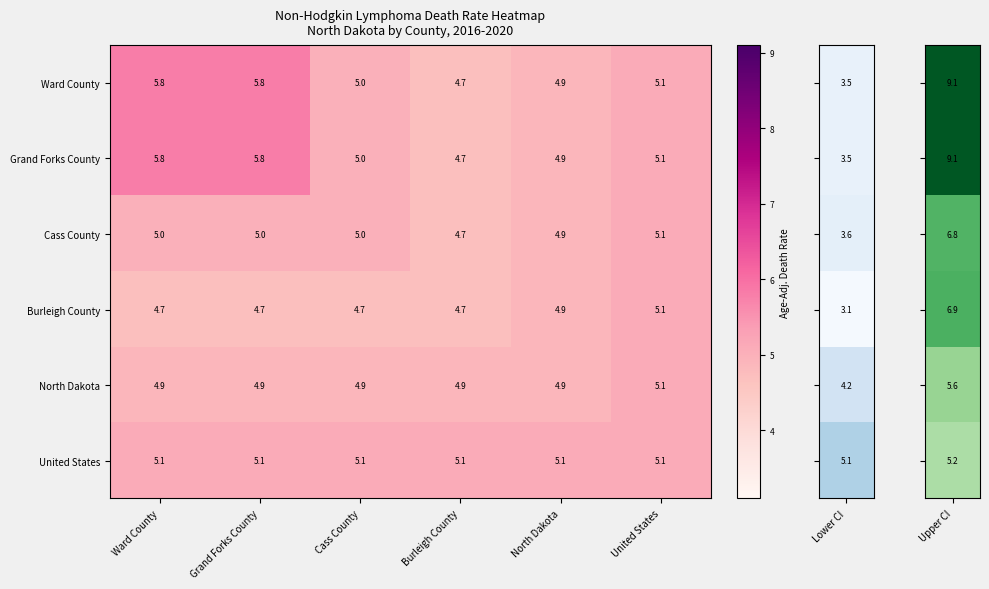

Is the value of Burleigh County at Burleigh County greater than the value of Cass County at Ward County?

No